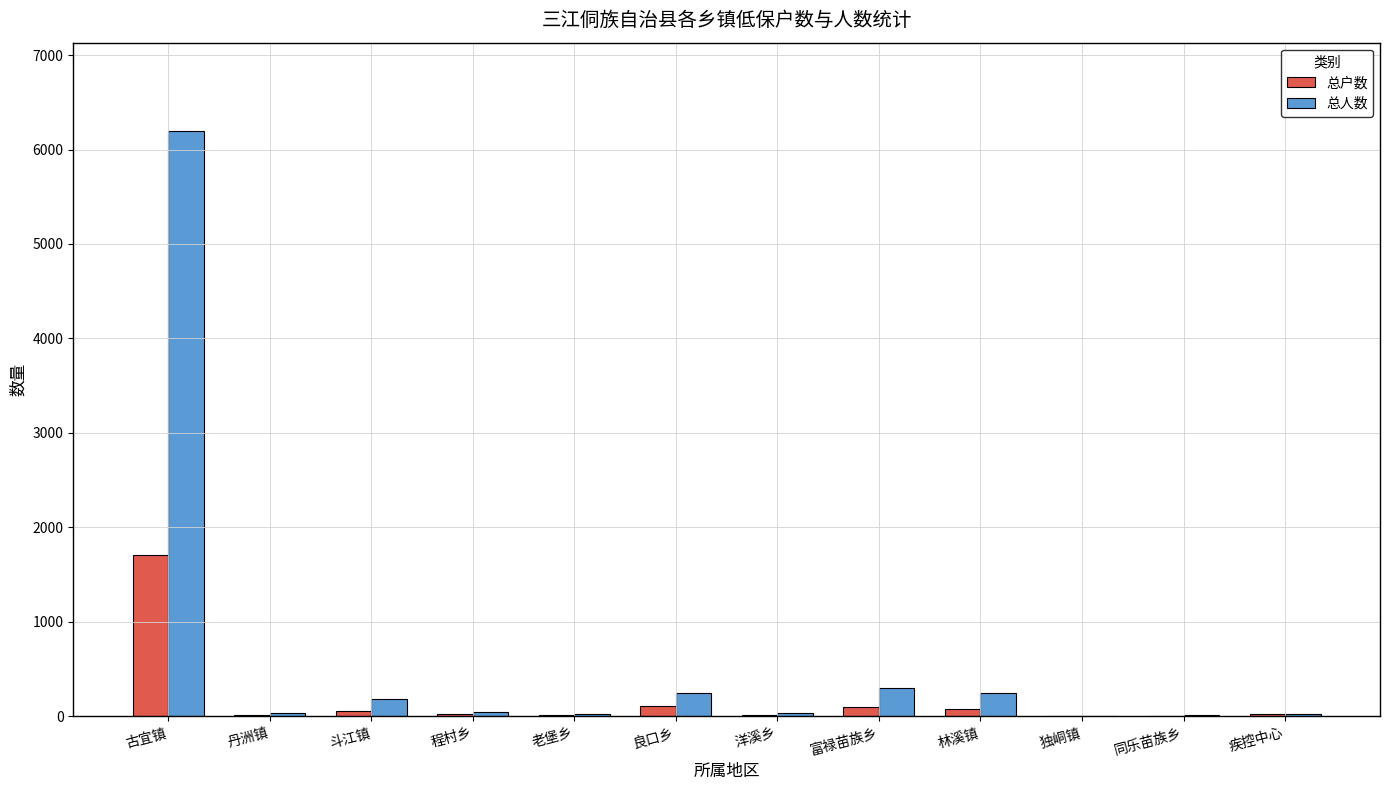

At which category is the sum across all series the highest?

古宜镇